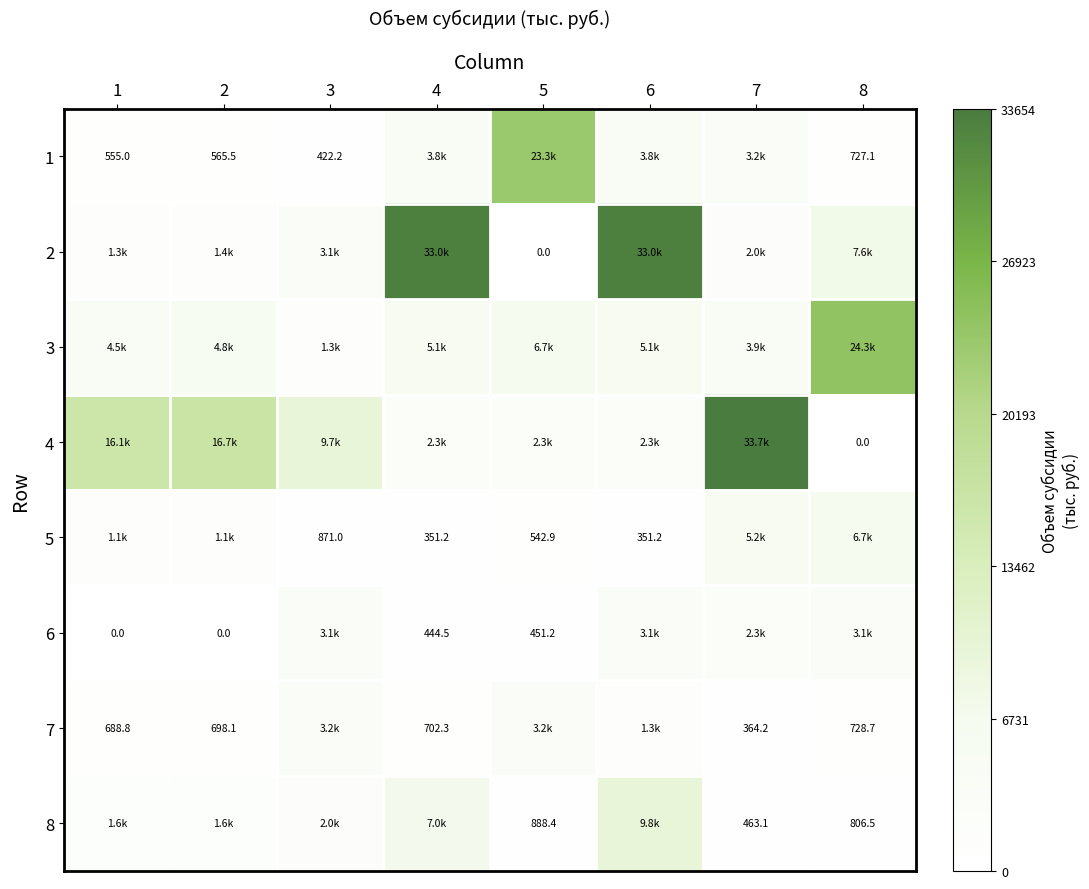

The value of 4 at 4 is 2263.3. True or false?

True